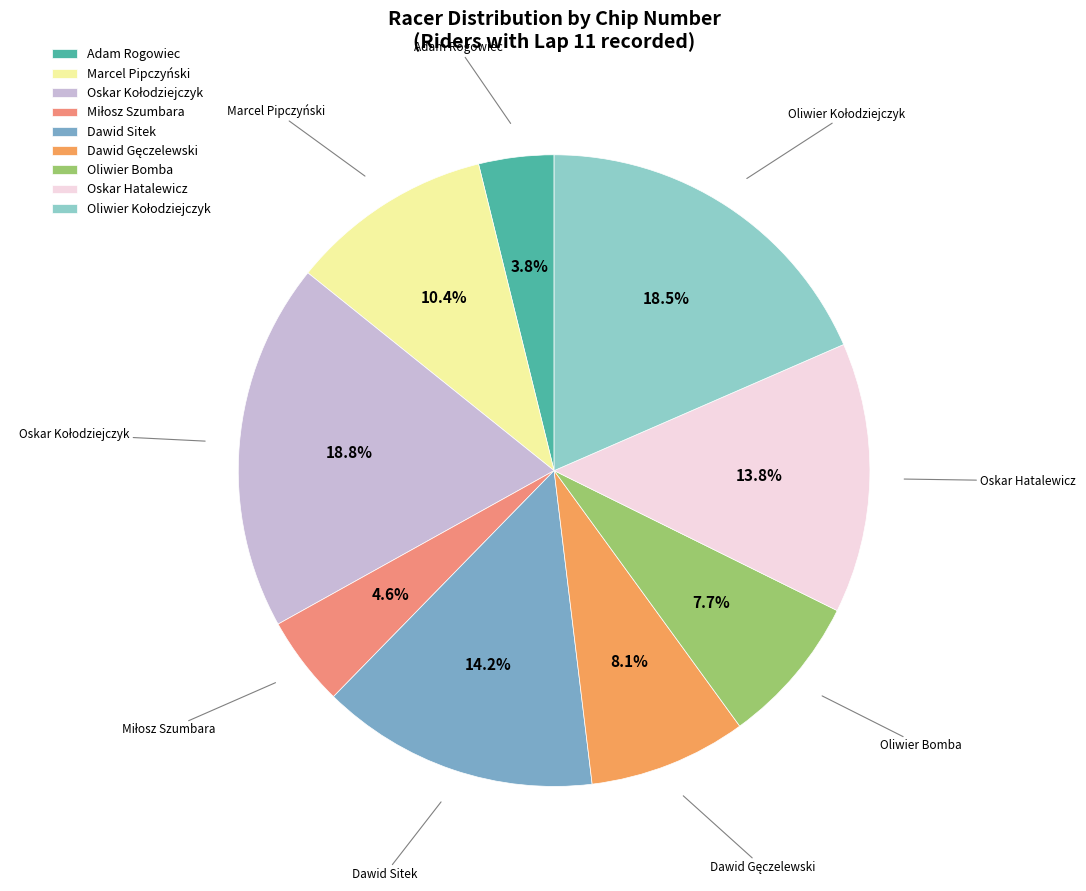

Do Oliwier Bomba and Dawid Sitek together represent more than half of the pie?

No